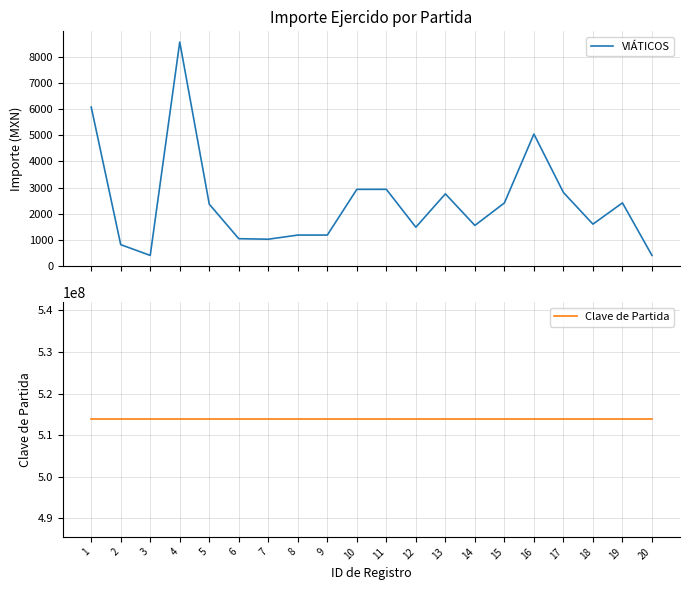

Reading left to right, extract all data points from this chart.

VIÁTICOS: 1=6082.4	2=814.2	3=402.0	4=8569.1	5=2364.2	6=1042.0	7=1022.1	8=1181.0	9=1181.0	10=2930.0	11=2931.0	12=1482.0	13=2758.0	14=1549.7	15=2410.4	16=5046.2	17=2810.4	18=1599.0	19=2412.3	20=402.0
Clave de Partida: 1=513750001.0	2=513750001.0	3=513750001.0	4=513750001.0	5=513750001.0	6=513750001.0	7=513750001.0	8=513750001.0	9=513750001.0	10=513750001.0	11=513750001.0	12=513750001.0	13=513750001.0	14=513750001.0	15=513750001.0	16=513750001.0	17=513750001.0	18=513750001.0	19=513750001.0	20=513750001.0